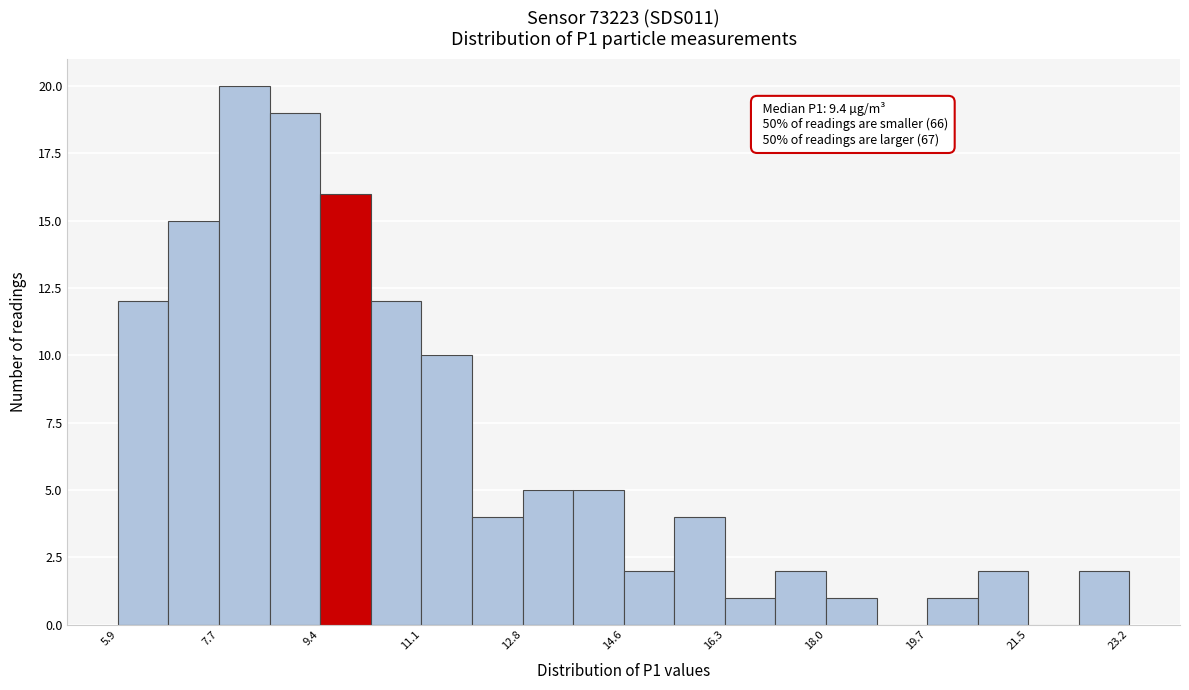

Over which range of the x-axis is the bar tallest?

7.6 to 8.6